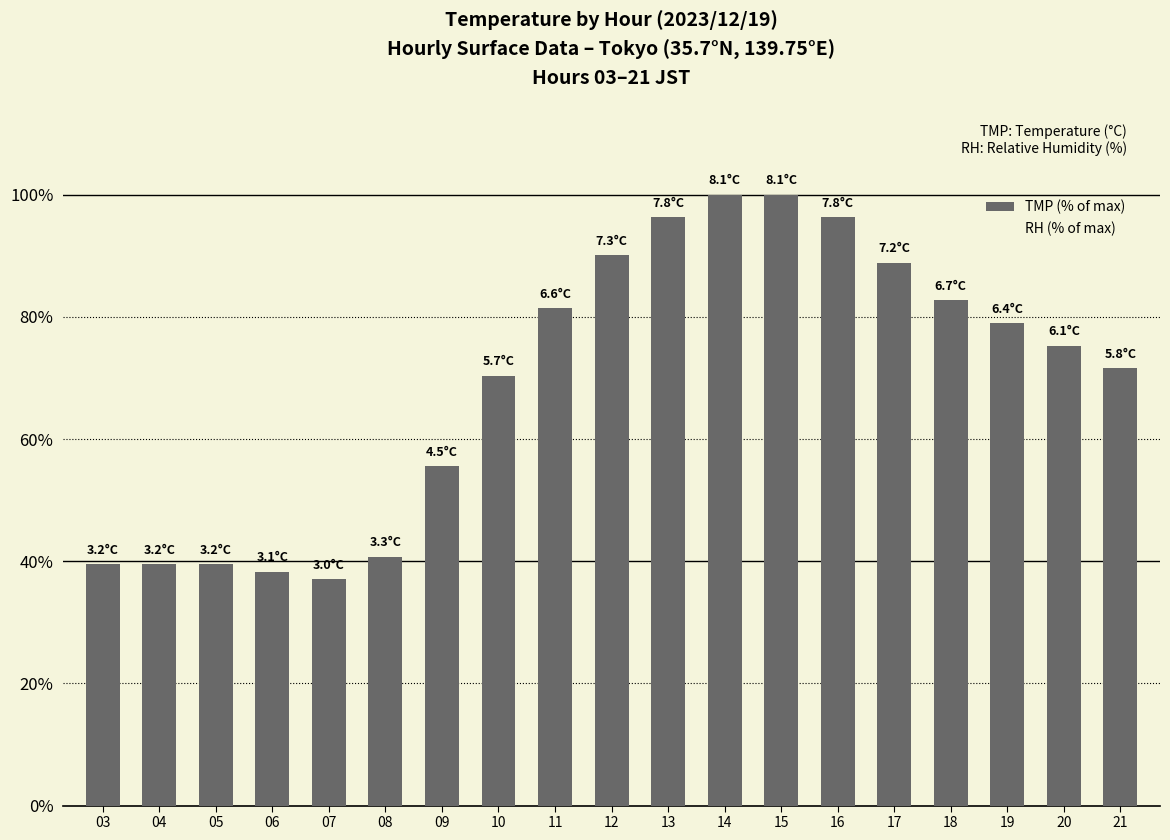

How many data points does each series have?

19